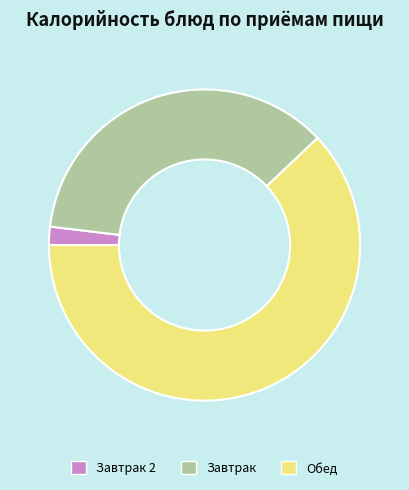

Which category has the smallest portion of the pie?

Завтрак 2